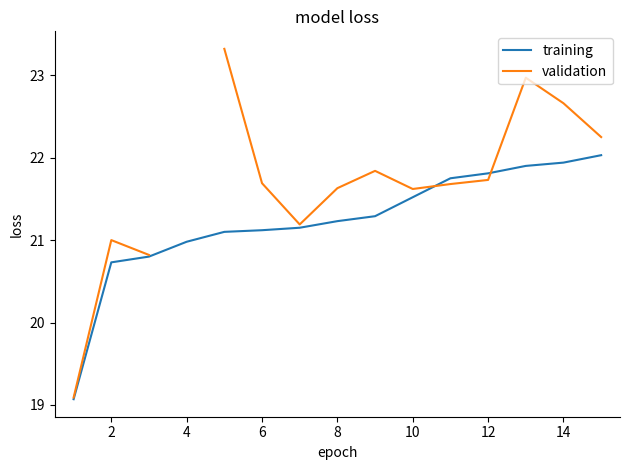

True or false: training has a value of 39.0 at 14.

False